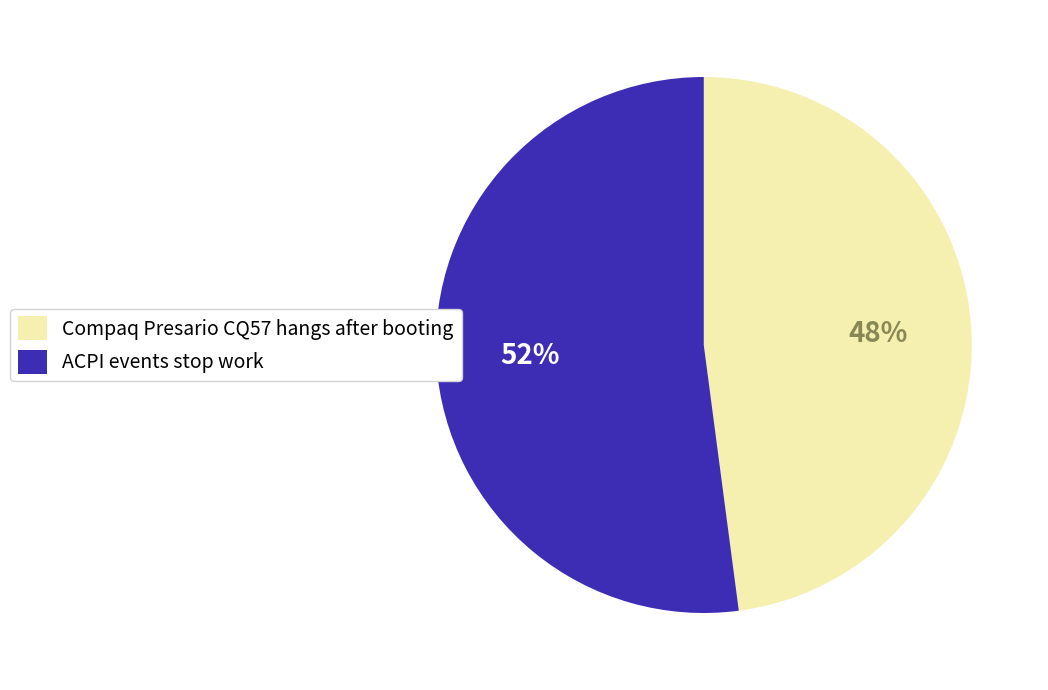

How many slices are in this pie chart?

2